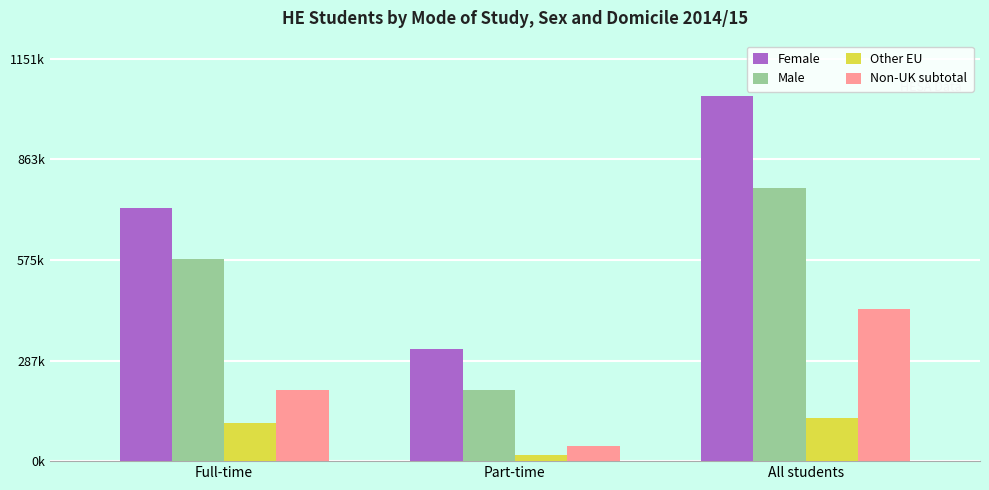

What is the label of the 1st bar from the left?

Full-time